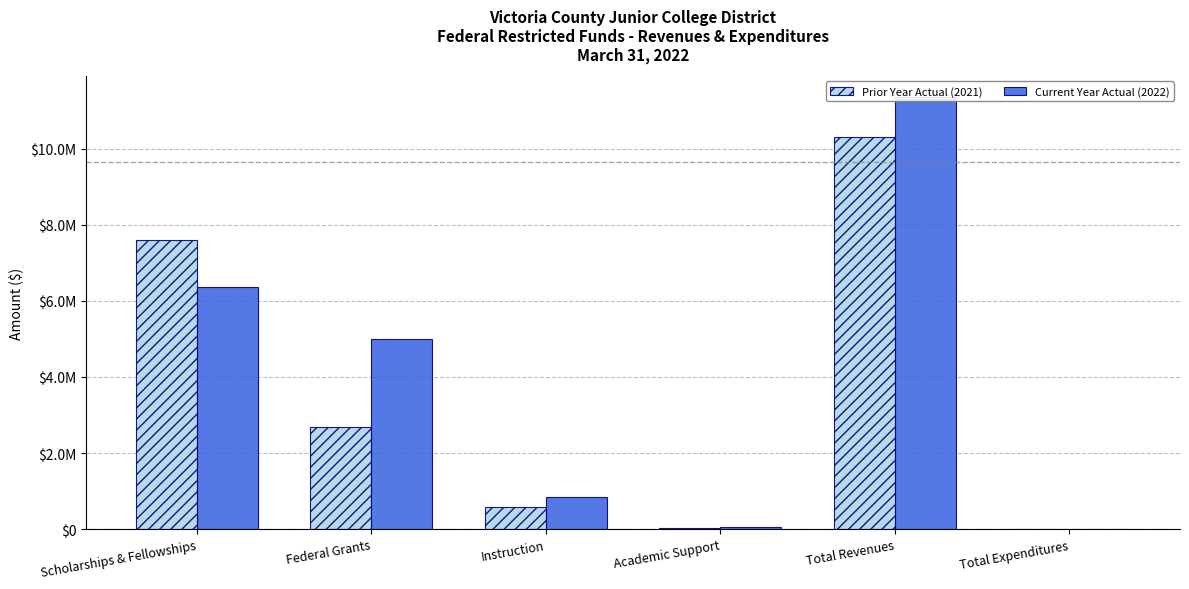

Reading right to left, list all the values displayed in this chart.

Prior Year Actual (2021): Total Expenditures=0.0	Total Revenues=10307889.7	Academic Support=19104.1	Instruction=574035.3	Federal Grants=2695783.7	Scholarships & Fellowships=7612106.1
Current Year Actual (2022): Total Expenditures=0.0	Total Revenues=11348172.8	Academic Support=66004.6	Instruction=855099.1	Federal Grants=4990941.0	Scholarships & Fellowships=6357231.8